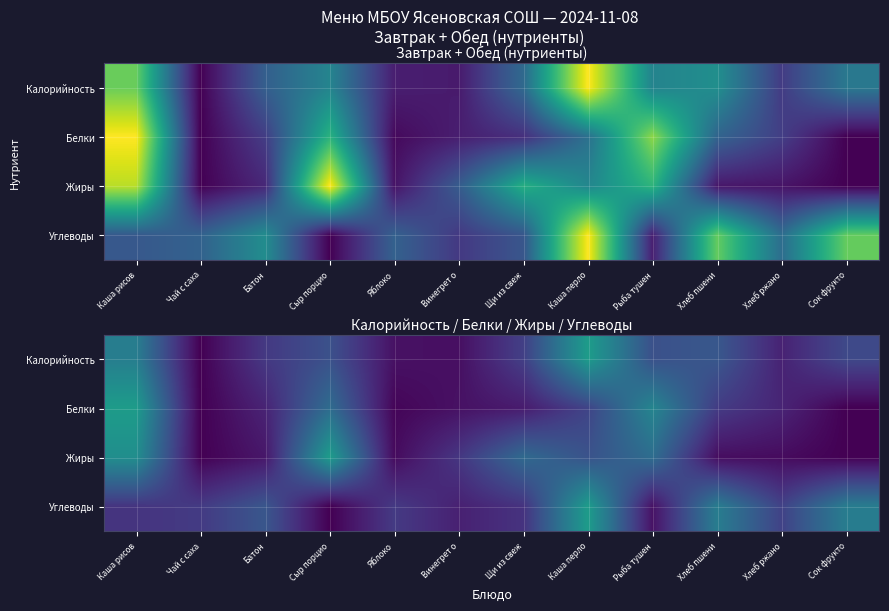

Is the value of Углеводы at Сок фрукто greater than the value of Жиры at Винегрет о?

Yes